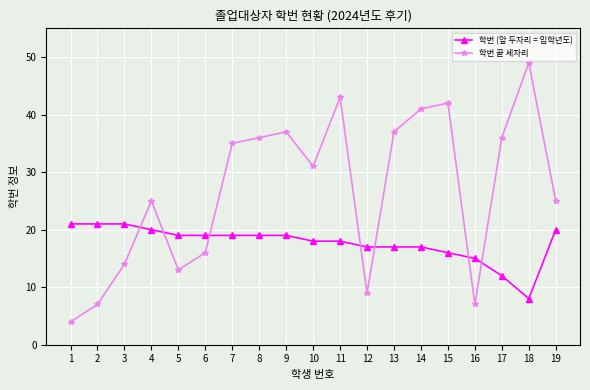

What is the spread (max minus min) of values at 14?

24